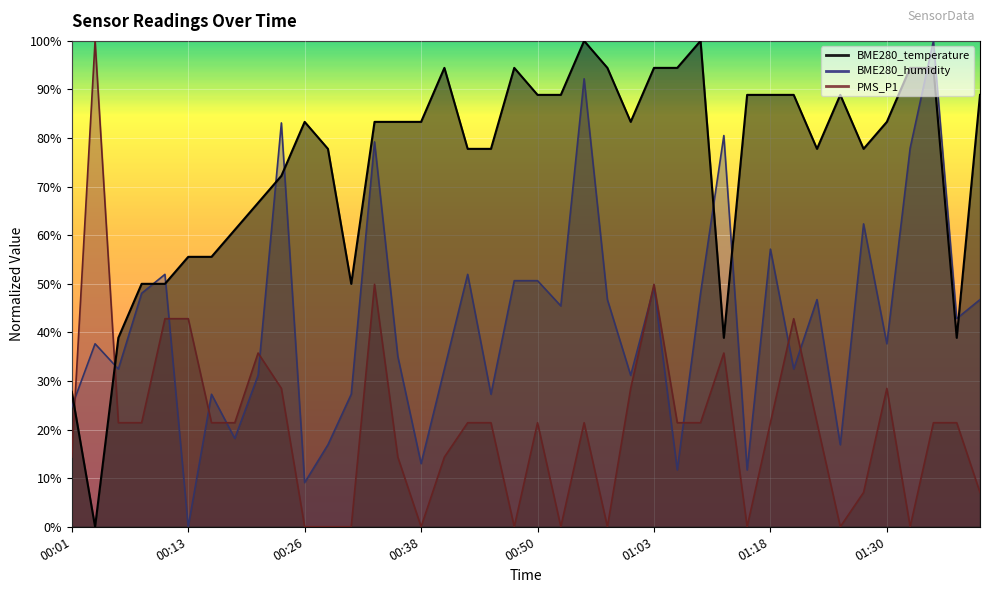

How many data points in PMS_P1 are less than 21?

15